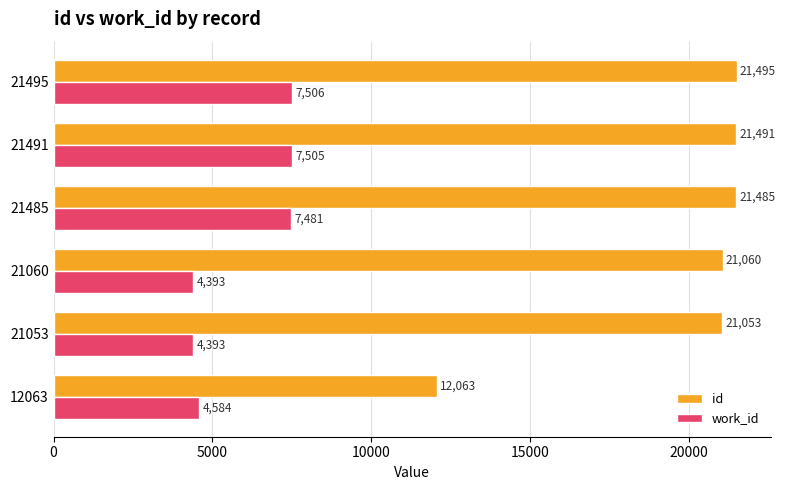

List the series in order of their overall mean, highest first.

id, work_id